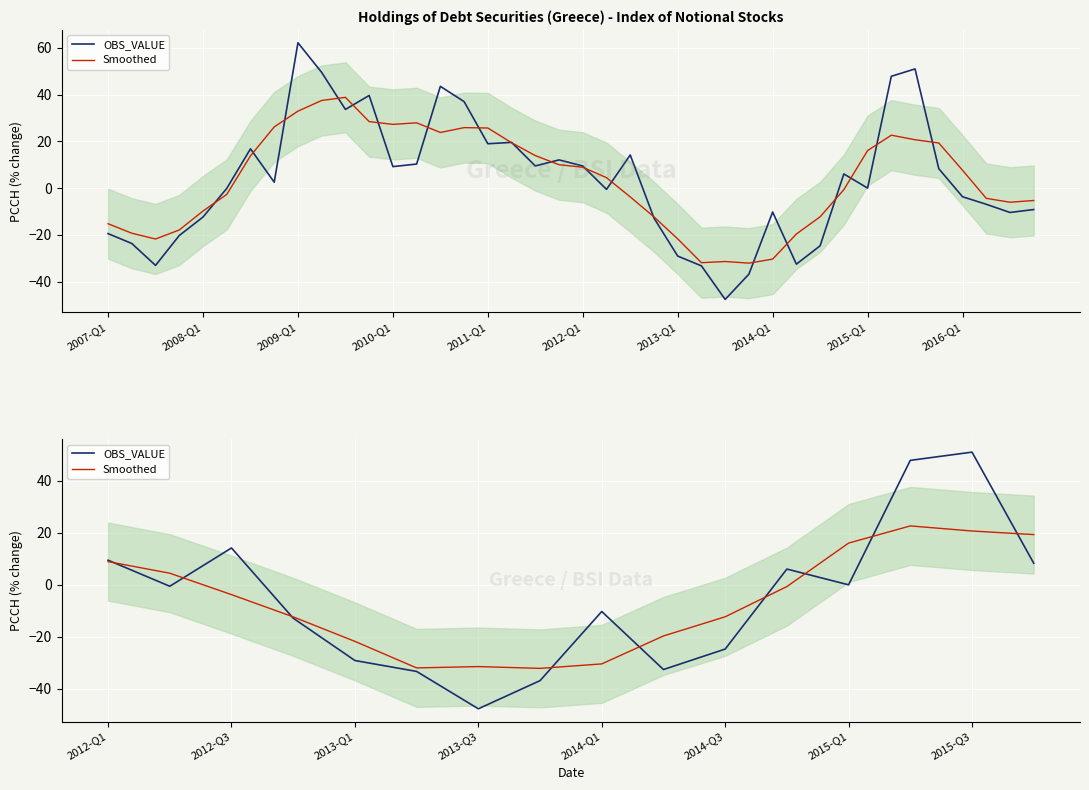

How many positive values does the Smoothed series have?

6